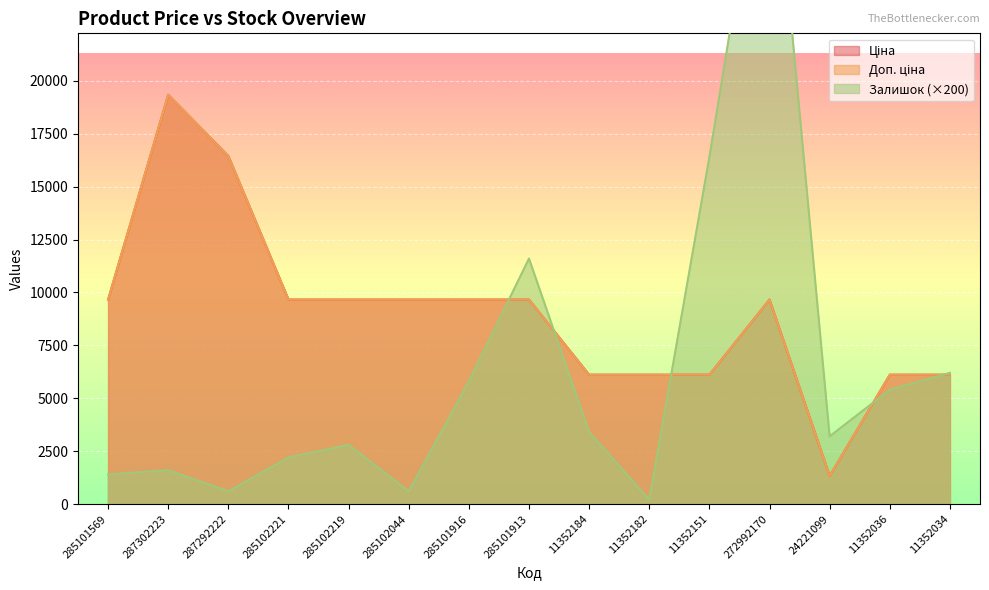

What is the total value across all series at 11352034?

18425.0